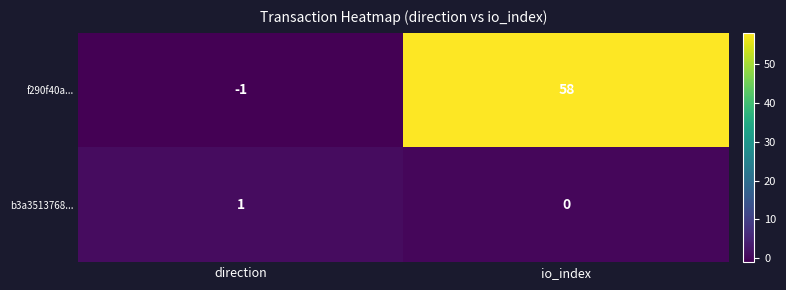

Rank the series by their average value, from highest to lowest.

f290f40a..., b3a3513768...